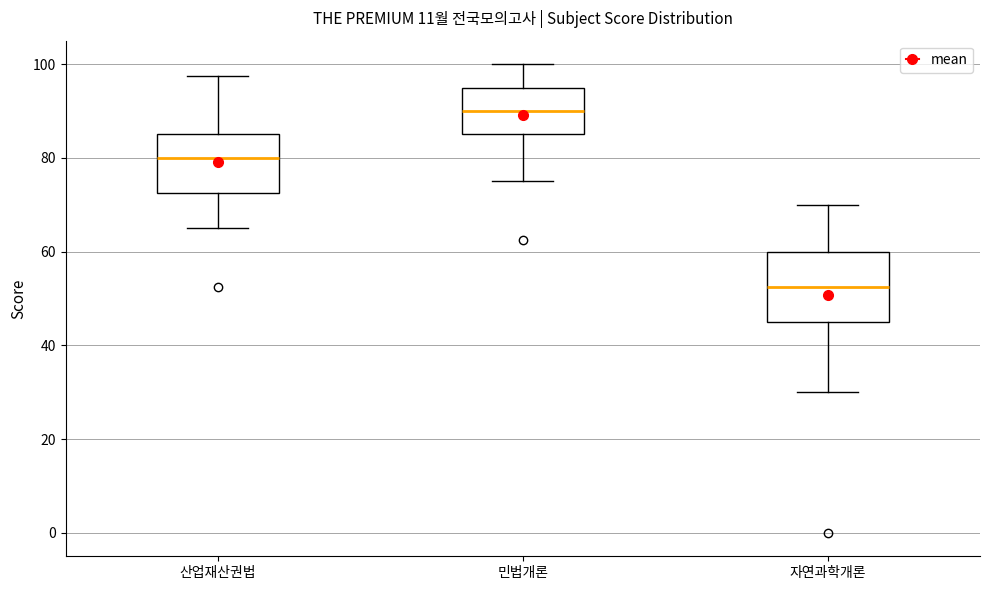

Reading left to right, read every box against the y-axis: the position of its median line, the range the box covers, and the ends of its whiskers. The values are not printed on the chart, so give them approximately, as read against the axis.

산업재산권법: median 80, box 72 to 86, whiskers 66 to 98
민법개론: median 90, box 86 to 96, whiskers 76 to 100
자연과학개론: median 52, box 46 to 60, whiskers 30 to 70